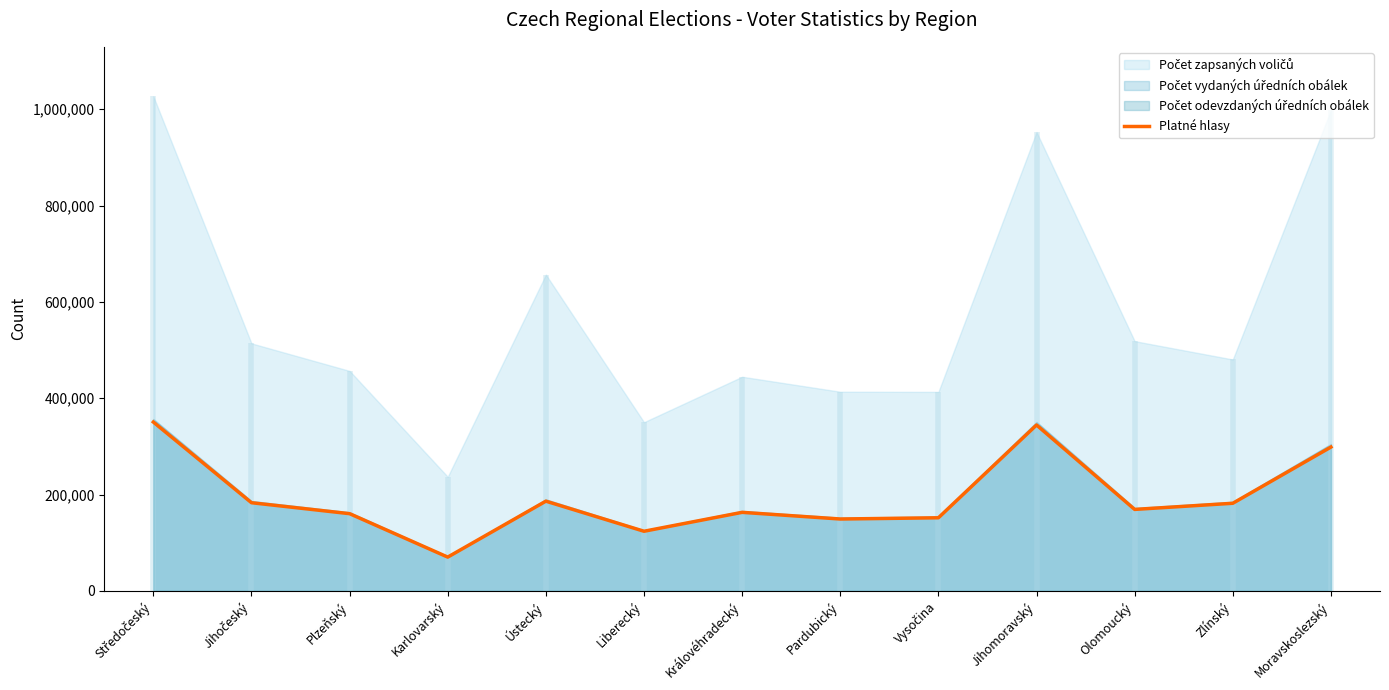

Reading left to right, extract all data points from this chart.

350539	183064	160317	70155	186286	123817	163079	149230	151790	344374	169153	181909	298598